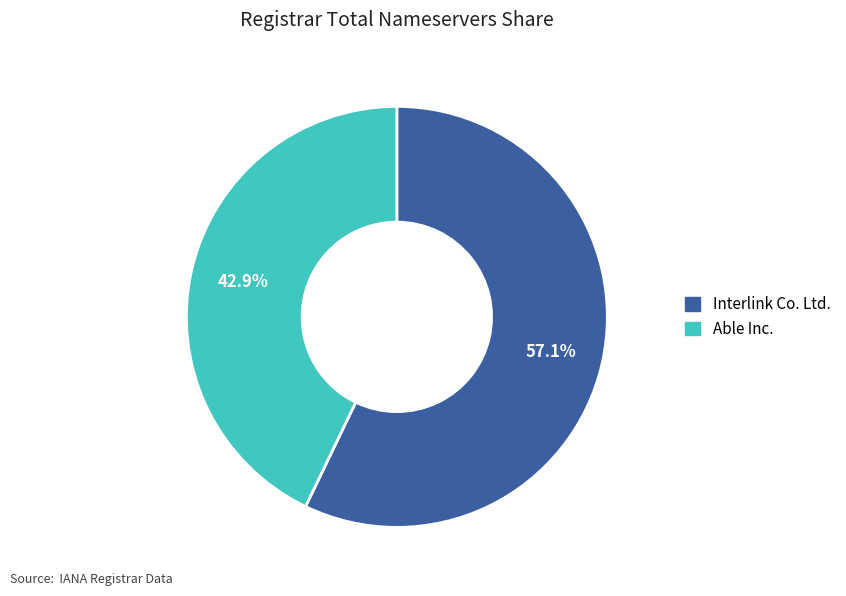

Count the number of slices in the pie.

2